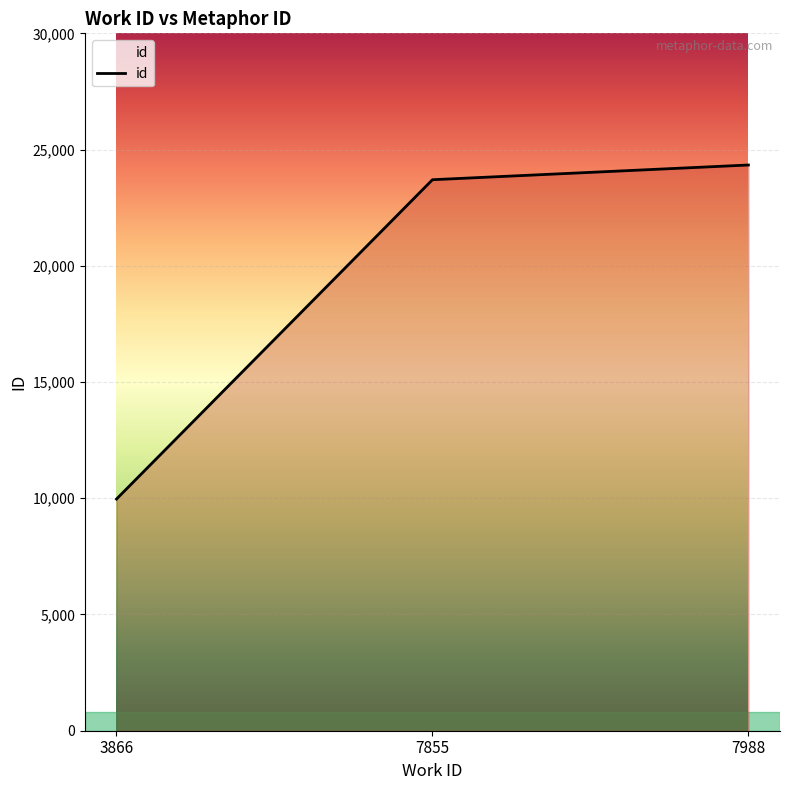

Where is the data nearest to the value 17151?

7855